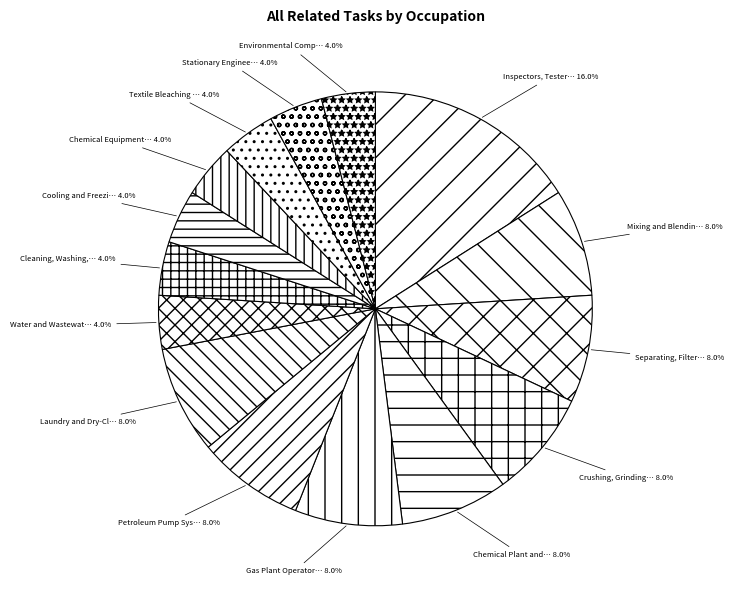

Rank the categories by value from highest to lowest.

Inspectors, Testers, Sorters, Samplers, Mixing and Blending Machine Setters, Separating, Filtering, Clarifying, Crushing, Grinding, and Polishing, Chemical Plant and System Operators, Gas Plant Operators, Petroleum Pump System Operators, Laundry and Dry-Cleaning Workers, Water and Wastewater Treatment Plant, Cleaning, Washing, and Metal Pickling, Cooling and Freezing Equipment Operators, Chemical Equipment Operators, Textile Bleaching and Dyeing Machine, Stationary Engineers and Boiler Operators, Environmental Compliance Inspectors